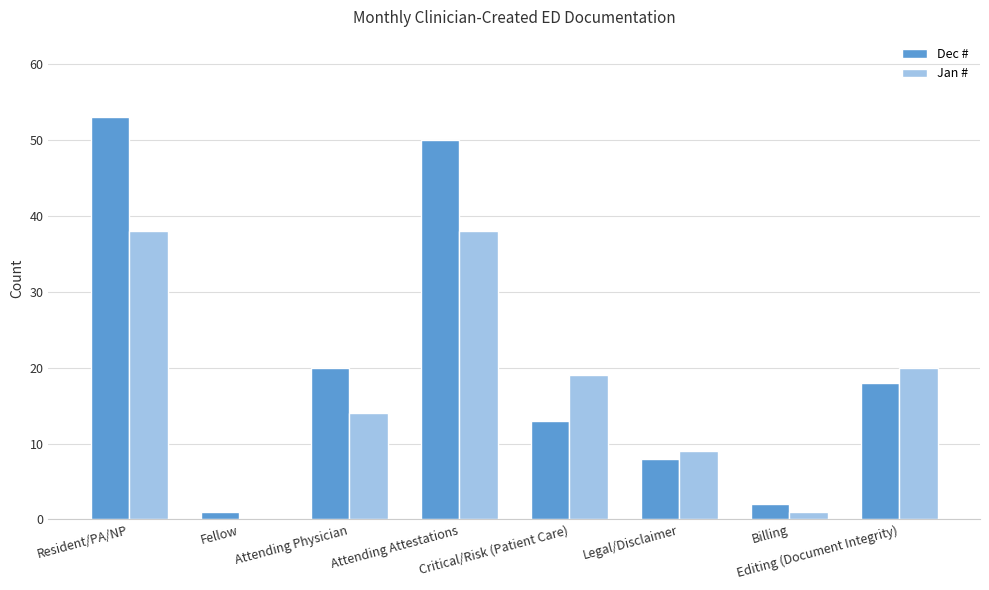

Which series has the largest total across all categories?

Dec #